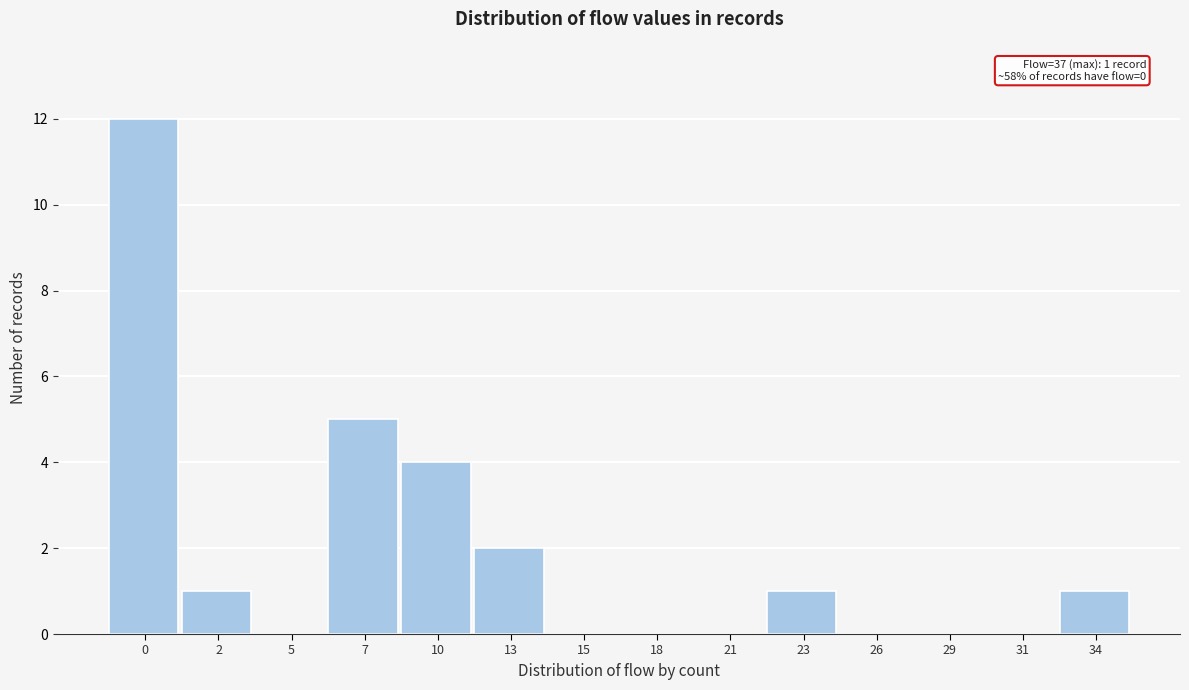

Reading left to right, transcribe all the data shown in this chart.

0=12	2=1	5=0	7=5	10=4	13=2	15=0	18=0	21=0	23=1	26=0	29=0	31=0	34=1